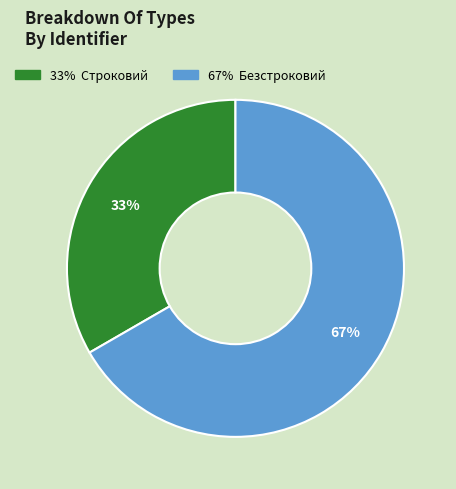

Does any single category account for the majority?

Yes